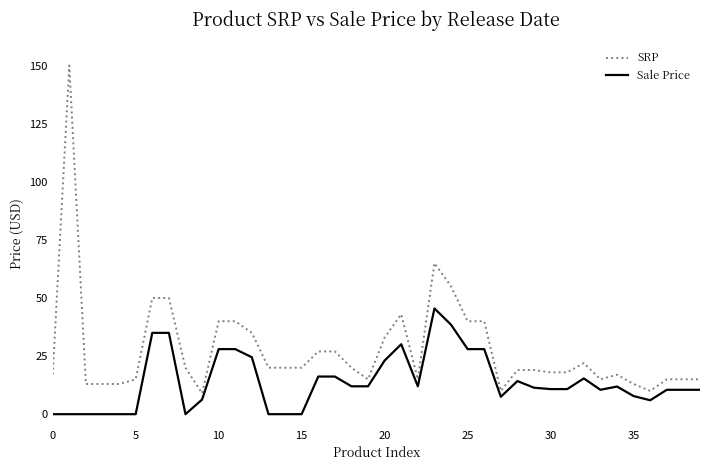

What is the highest value of the Sale Price series?

45.5